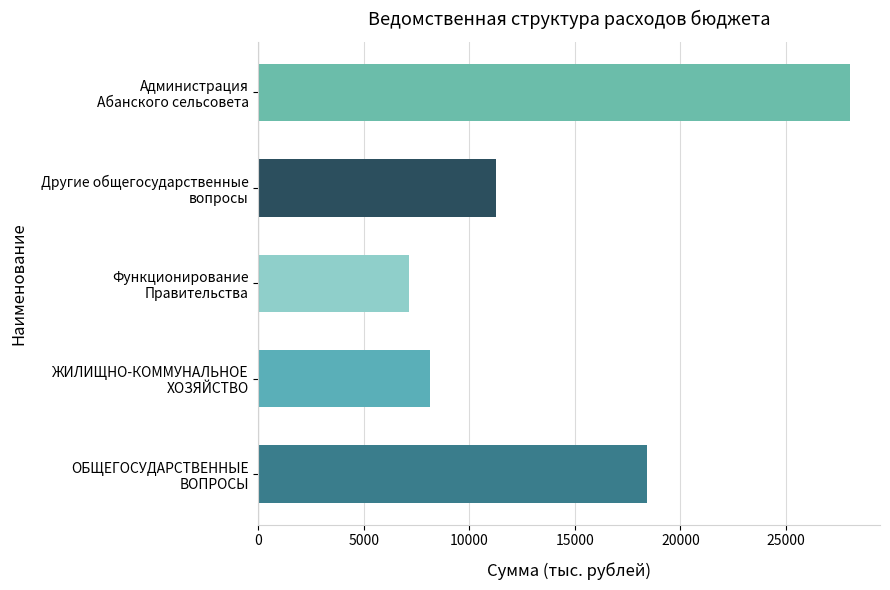

Reading bottom to top, extract all data points from this chart.

18400.3	8131.5	7130.7	11269.6	28061.8